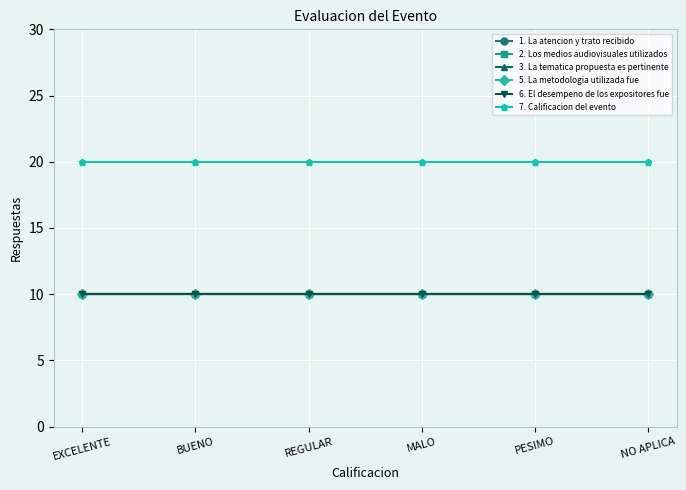

Is this an area chart (filled region under the line)?

No